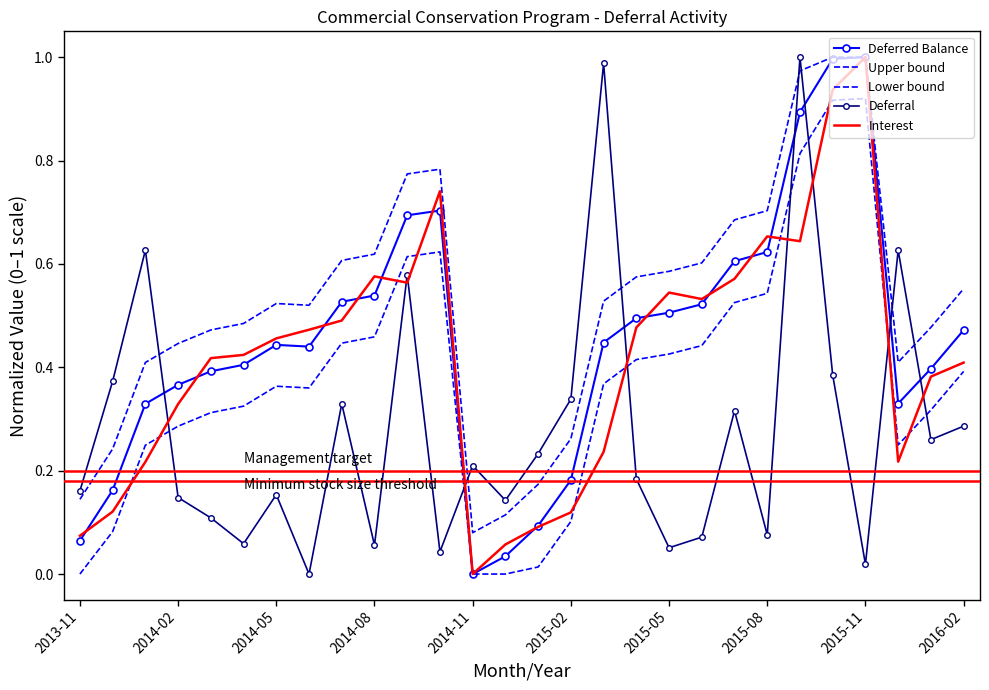

What are all the series names shown in the legend?

Deferred Balance, Upper bound, Lower bound, Deferral, Interest